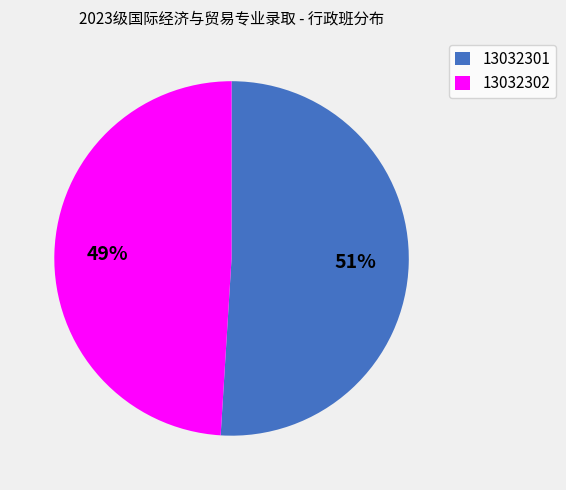

What percentage is the 13032302 slice, to the nearest percent?

49%